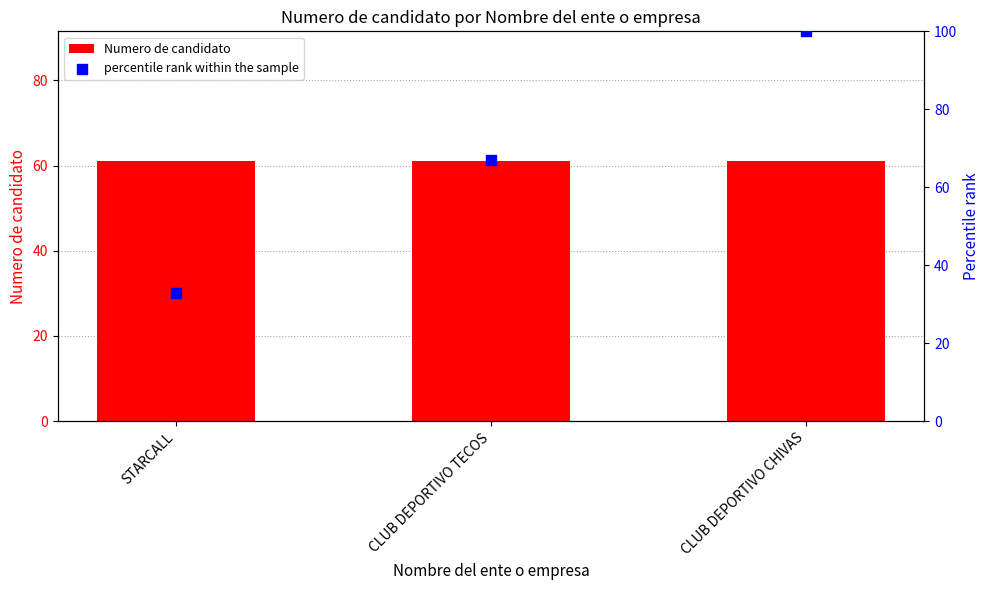

At how many categories does at least one series exceed 74?

1